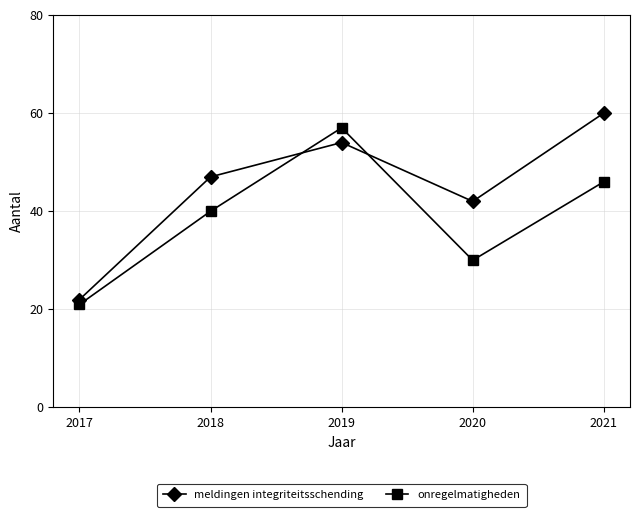

Which series changed the most between 2018 and 2020?

onregelmatigheden